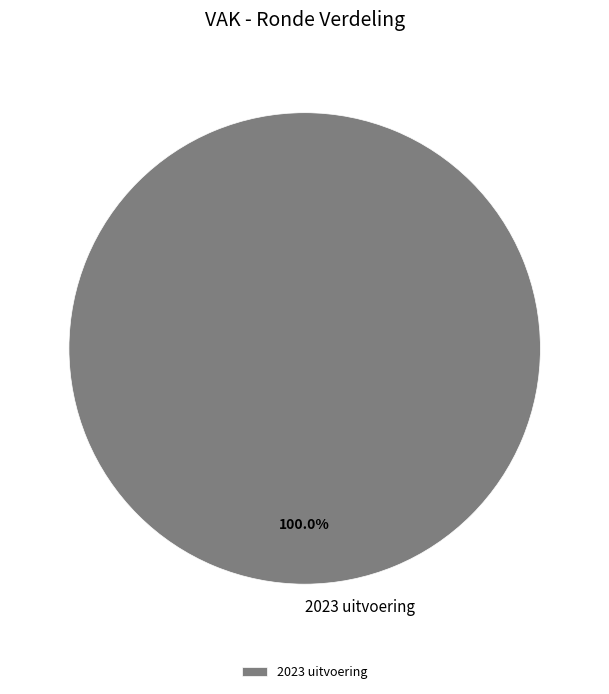

Rank the categories by value from highest to lowest.

2023 uitvoering